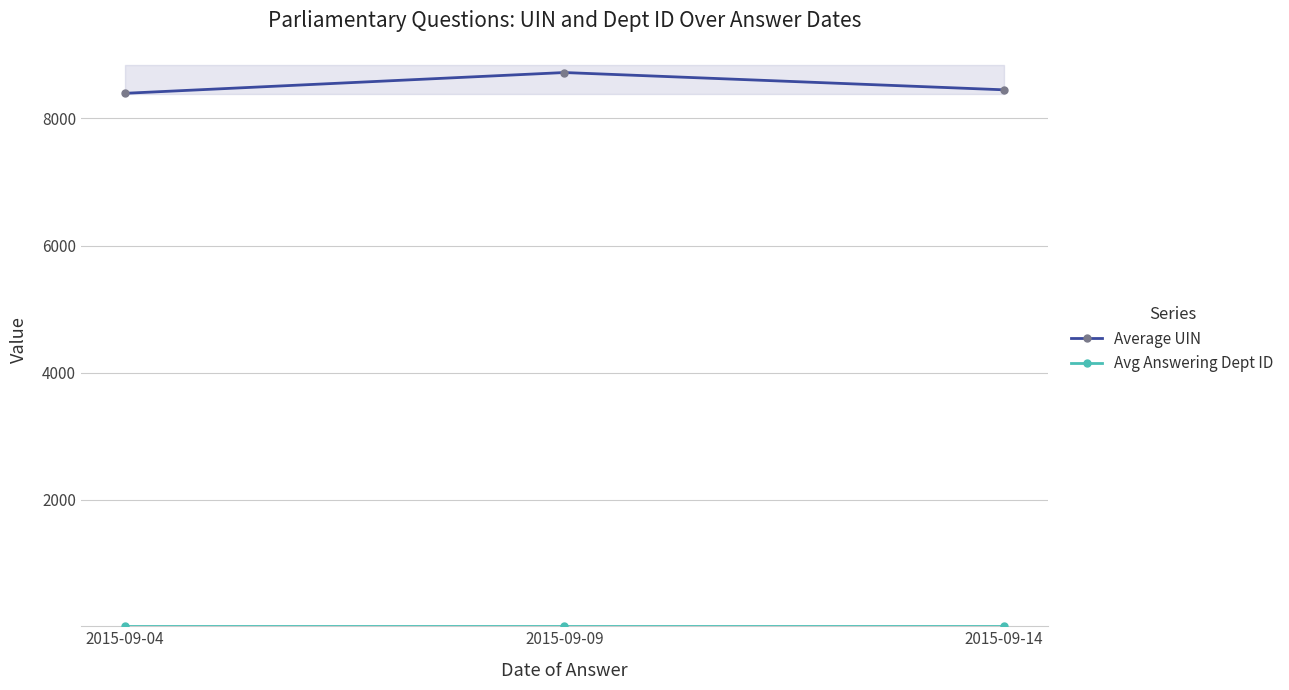

Where does the Average UIN series first go above 8451?

2015-09-09